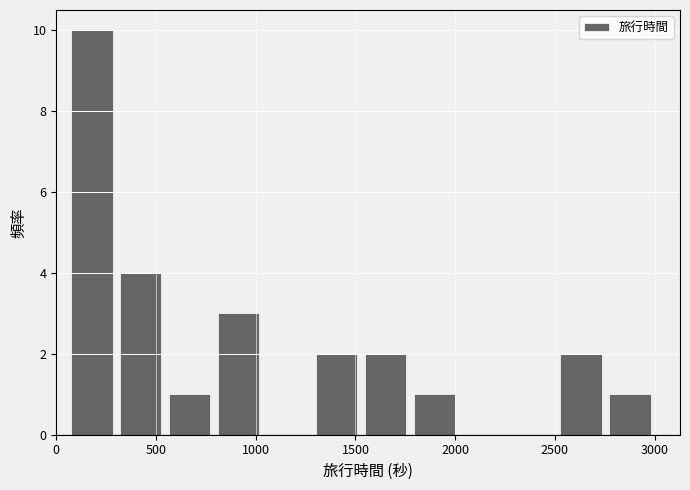

Over which range of the x-axis is the bar tallest?

50 to 300